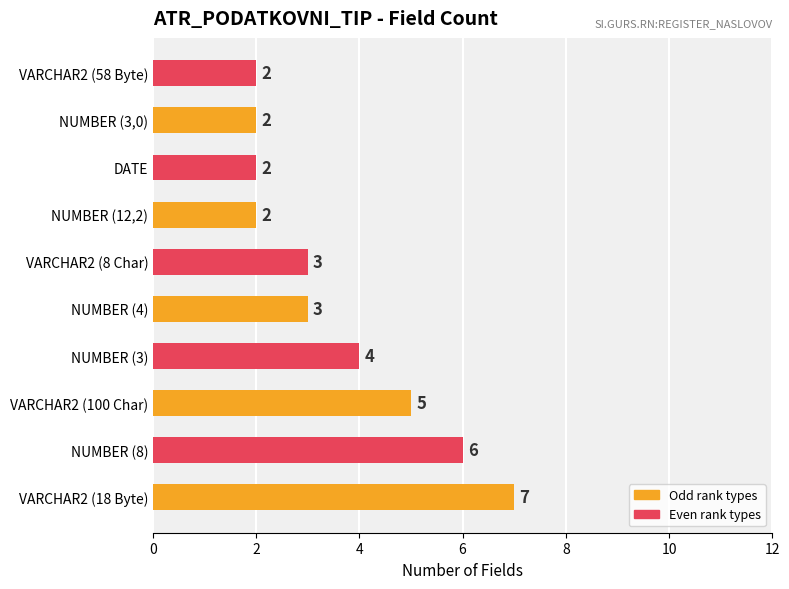

What is the maximum value shown in the chart?

7